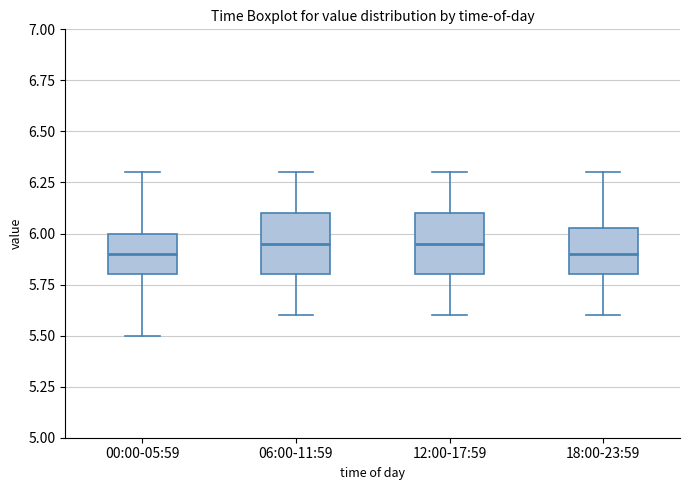

Reading left to right, read every box against the y-axis: the position of its median line, the range the box covers, and the ends of its whiskers. The values are not printed on the chart, so give them approximately, as read against the axis.

00:00-05:59: median 5.90, box 5.80 to 6.00, whiskers 5.50 to 6.30
06:00-11:59: median 5.95, box 5.80 to 6.10, whiskers 5.60 to 6.30
12:00-17:59: median 5.95, box 5.80 to 6.10, whiskers 5.60 to 6.30
18:00-23:59: median 5.90, box 5.80 to 6.05, whiskers 5.60 to 6.30